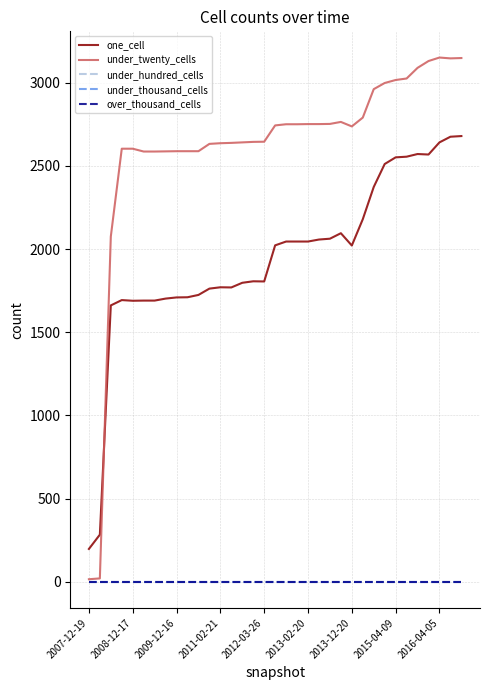

Is this an area chart (filled region under the line)?

No